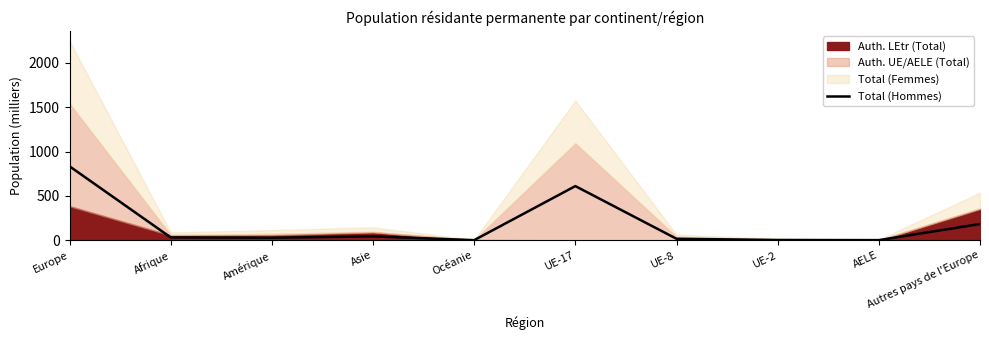

Between Afrique and UE-2, which is larger?

Afrique